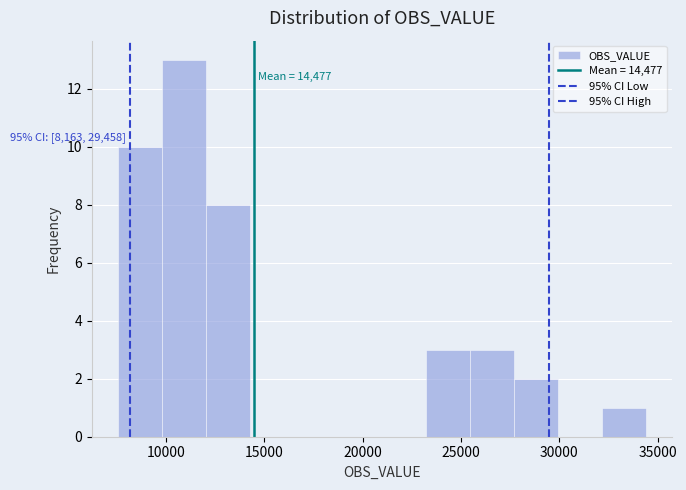

Over which range of the x-axis is the bar tallest?

10000 to 12000